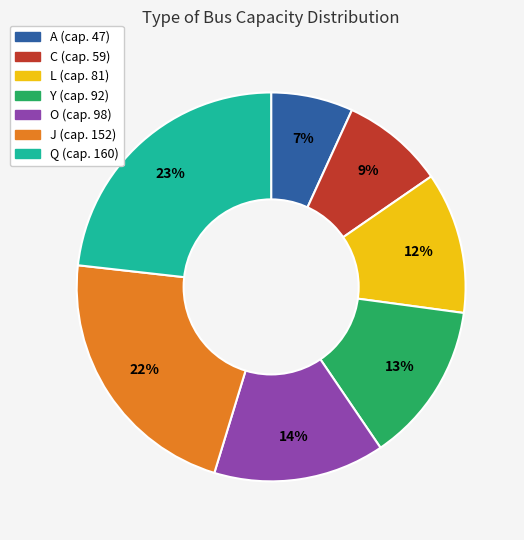

Count the number of slices in the pie.

7